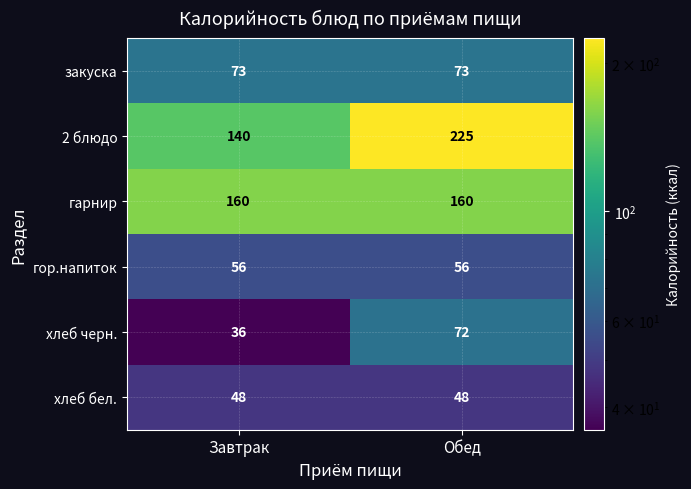

At which label is хлеб черн. closest to 54?

Завтрак